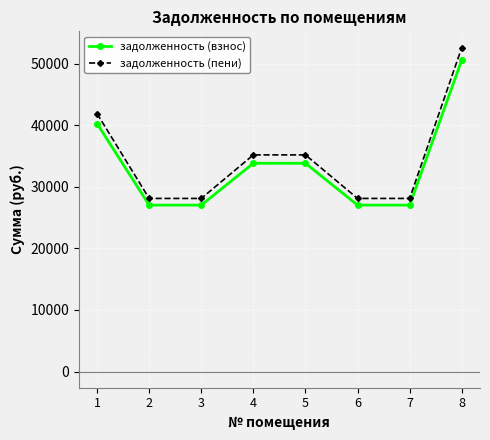

At which label is задолженность (взнос) closest to 38827?

1